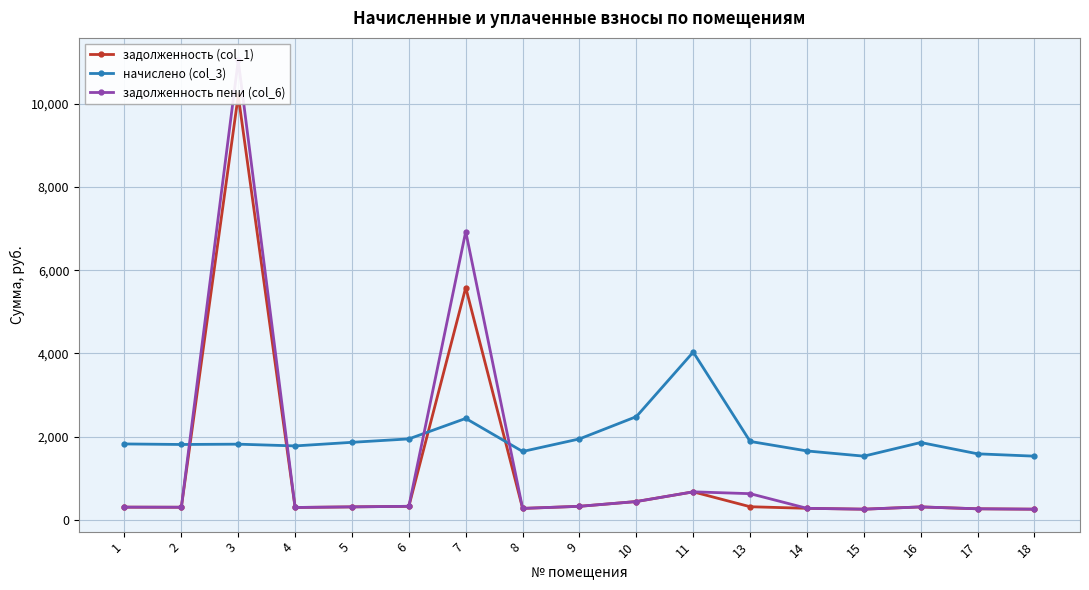

Which series has the largest total across all categories?

начислено (col_3)